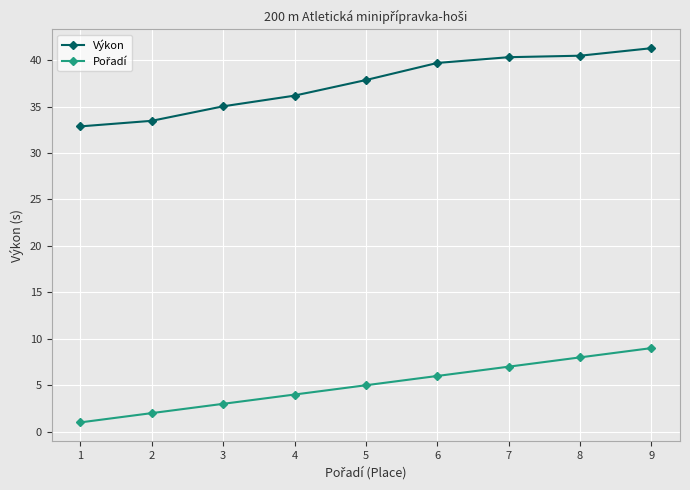

What value does the Výkon series have at 4?

36.2